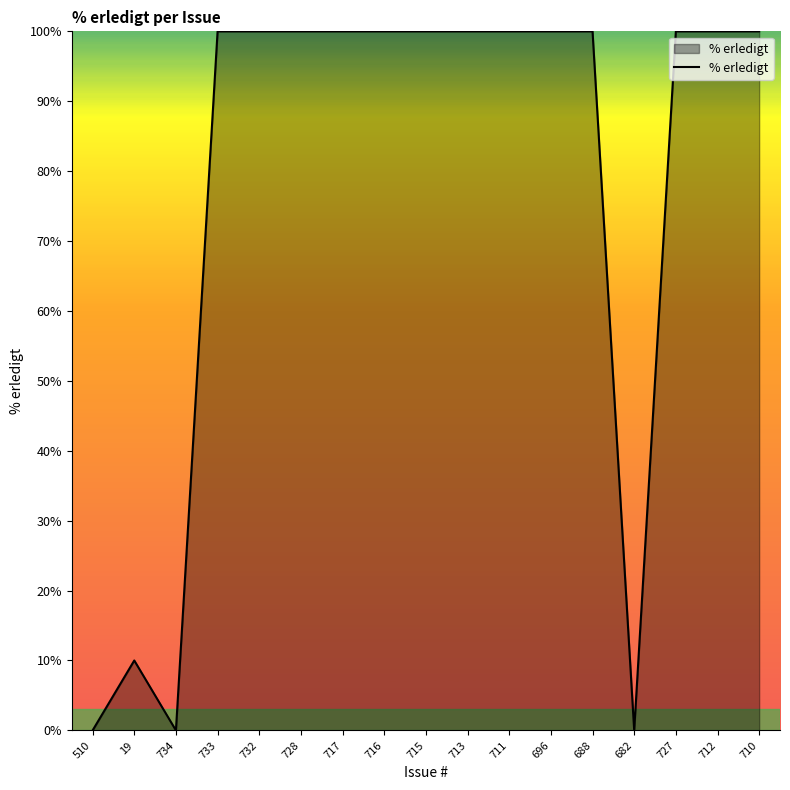

What is the greatest value displayed?

100